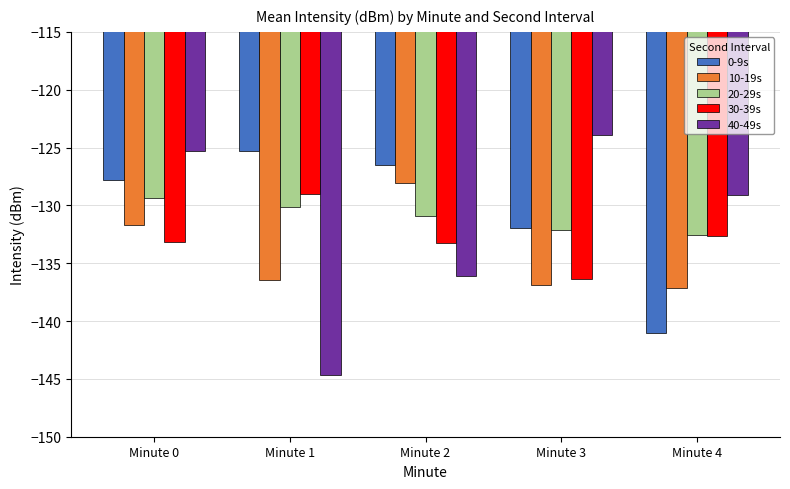

At Minute 1, list the series in order from smallest to largest.

40-49s, 10-19s, 20-29s, 30-39s, 0-9s